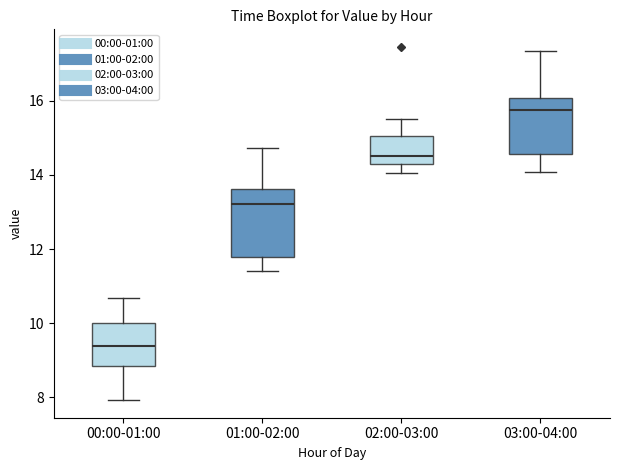

Reading left to right, read every box against the y-axis: the position of its median line, the range the box covers, and the ends of its whiskers. The values are not printed on the chart, so give them approximately, as read against the axis.

00:00-01:00: median 9.4, box 8.8 to 10.0, whiskers 8.0 to 10.6
01:00-02:00: median 13.2, box 11.8 to 13.6, whiskers 11.4 to 14.8
02:00-03:00: median 14.6, box 14.2 to 15.0, whiskers 14.0 to 15.6
03:00-04:00: median 15.8, box 14.6 to 16.0, whiskers 14.0 to 17.4